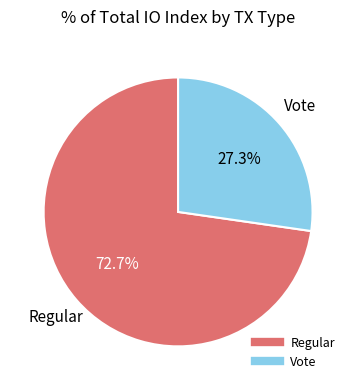

Count the number of slices in the pie.

2